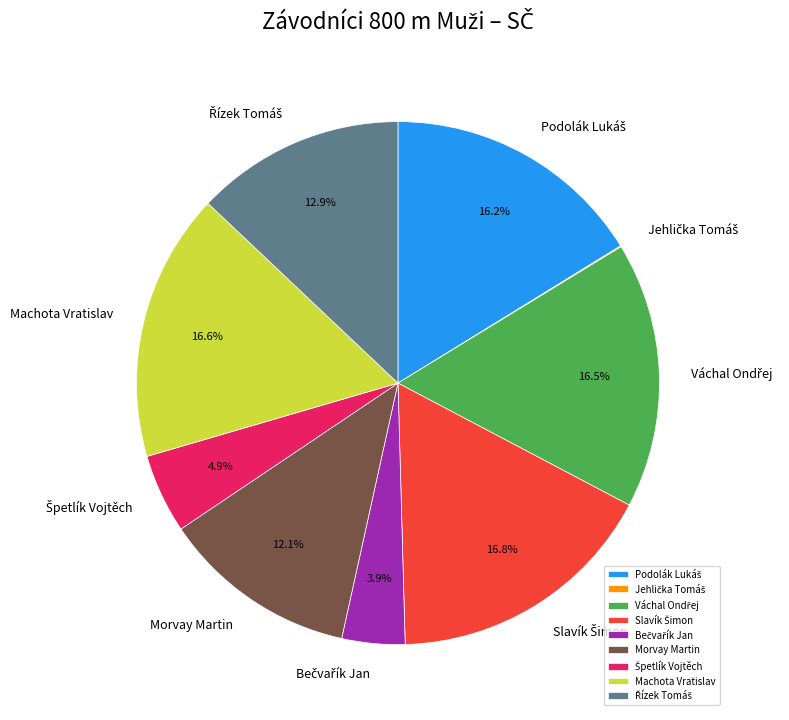

Is Morvay Martin the majority of the pie?

No